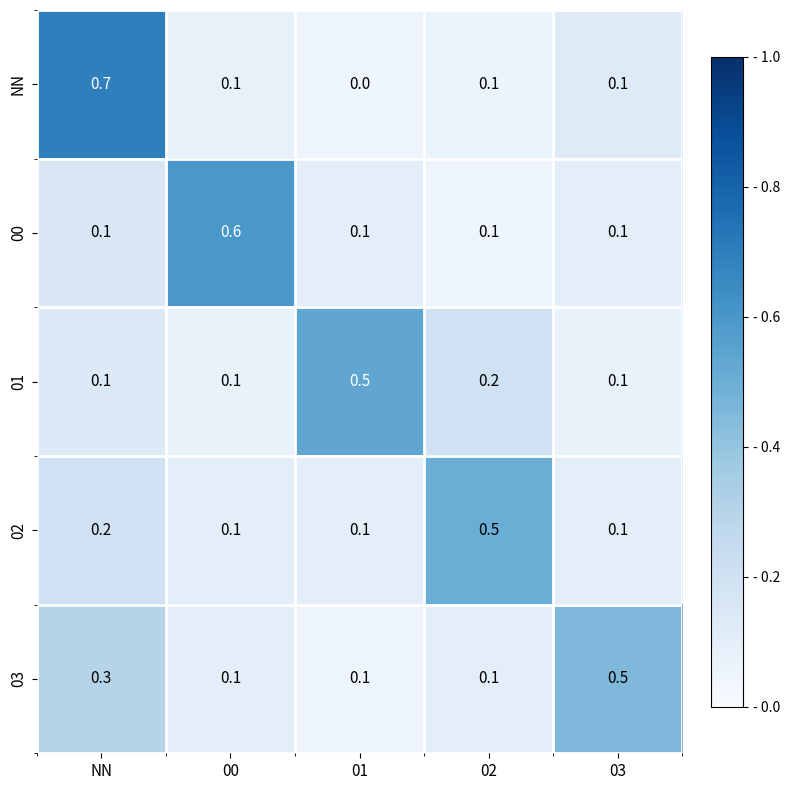

Reading right to left, transcribe all the data shown in this chart.

NN: 03=0.1	02=0.1	01=0.0	00=0.1	NN=0.7
00: 03=0.1	02=0.1	01=0.1	00=0.6	NN=0.1
01: 03=0.1	02=0.2	01=0.5	00=0.1	NN=0.1
02: 03=0.1	02=0.5	01=0.1	00=0.1	NN=0.2
03: 03=0.5	02=0.1	01=0.1	00=0.1	NN=0.3